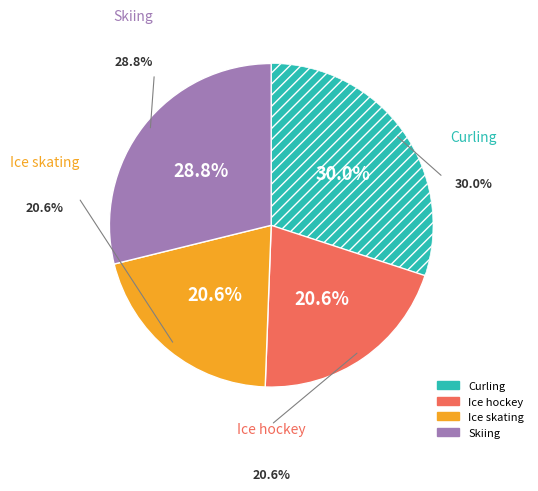

Rank the categories by value from lowest to highest.

Ice hockey, Ice skating, Skiing, Curling